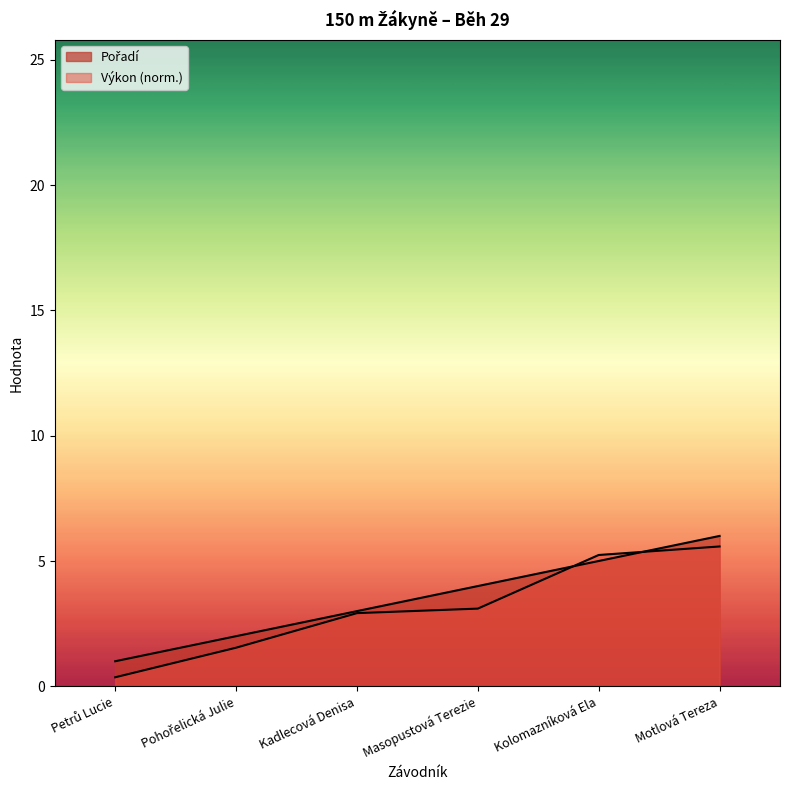

What is the approximate value of Výkon at Masopustová Terezie?

3.1